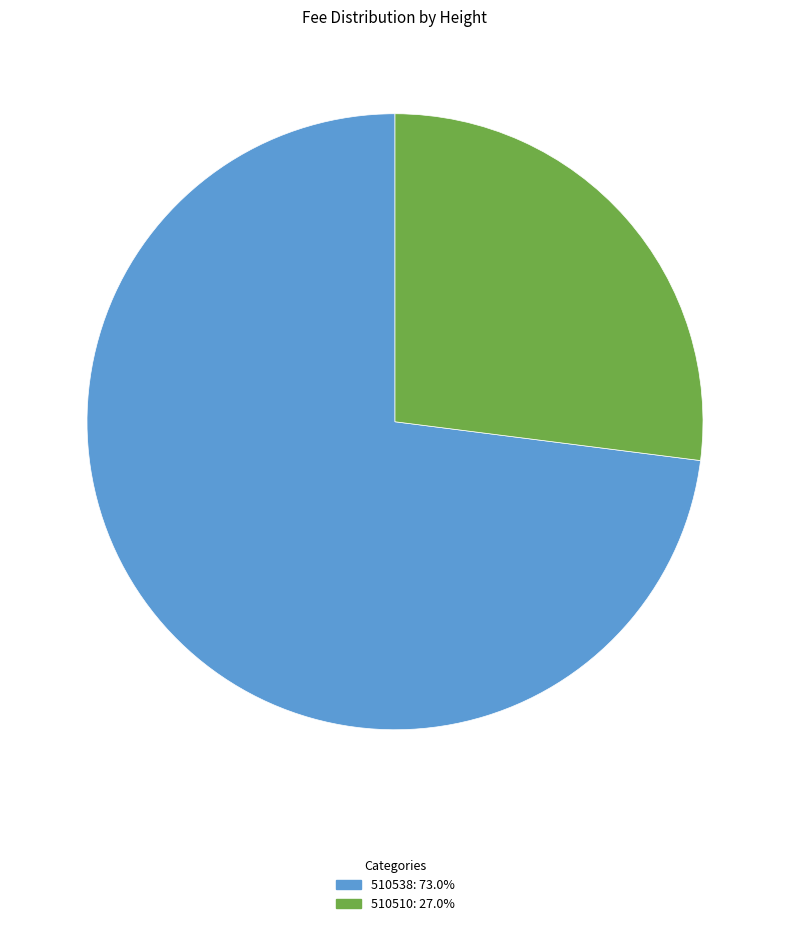

Is there any slice that represents more than half of the pie?

Yes